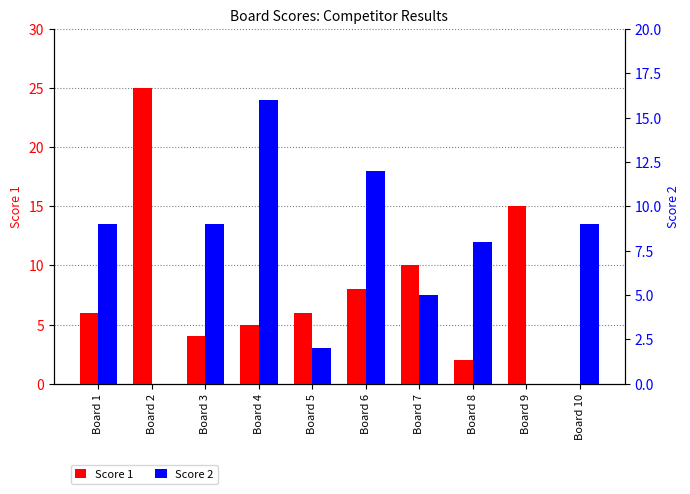

What are all the series names shown in the legend?

Score 1, Score 2